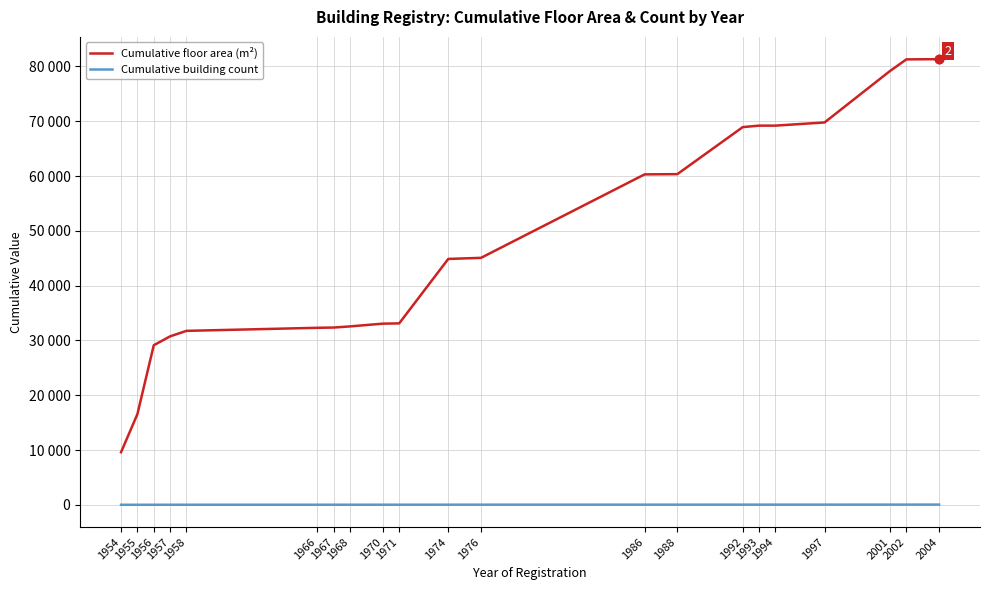

List the labels in order of Cumulative building count value, smallest first.

1954, 1955, 1956, 1957, 1958, 1966, 1967, 1968, 1970, 1971, 1974, 1976, 1986, 1988, 1992, 1993, 1994, 1997, 2001, 2002, 2004